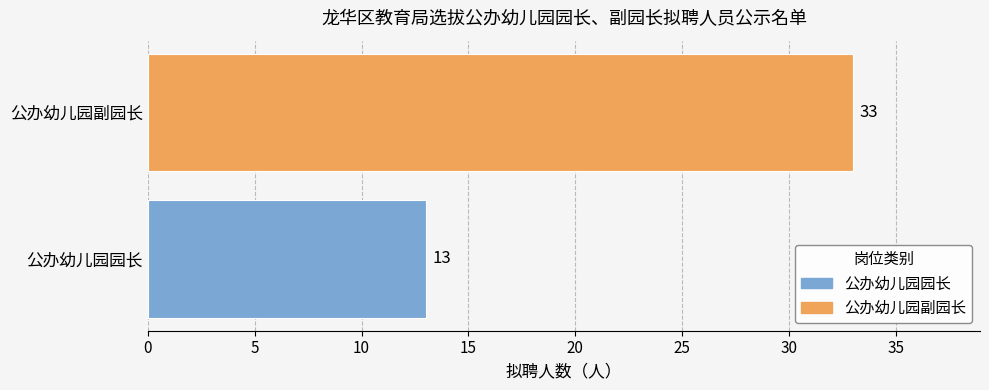

What is the sum of the values at 公办幼儿园园长 and 公办幼儿园副园长?

46